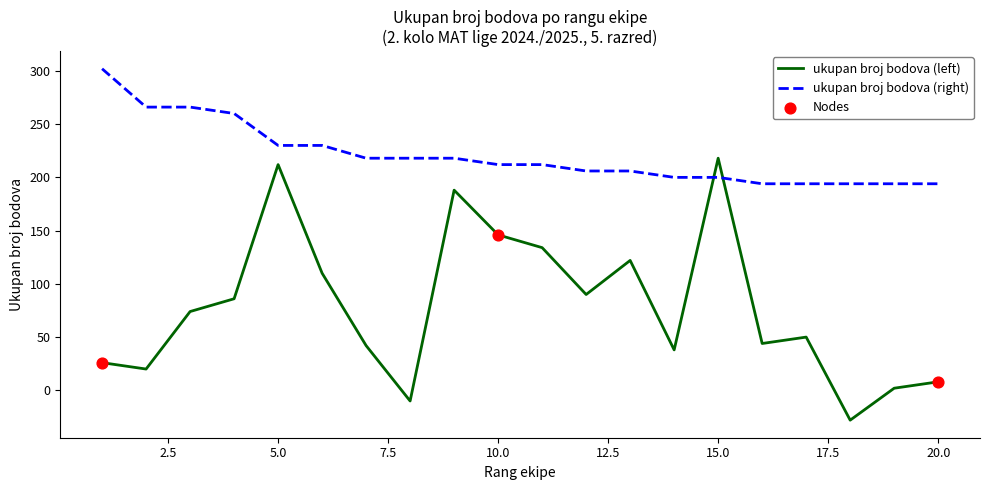

Which series has the largest total across all categories?

ukupan broj bodova (right)